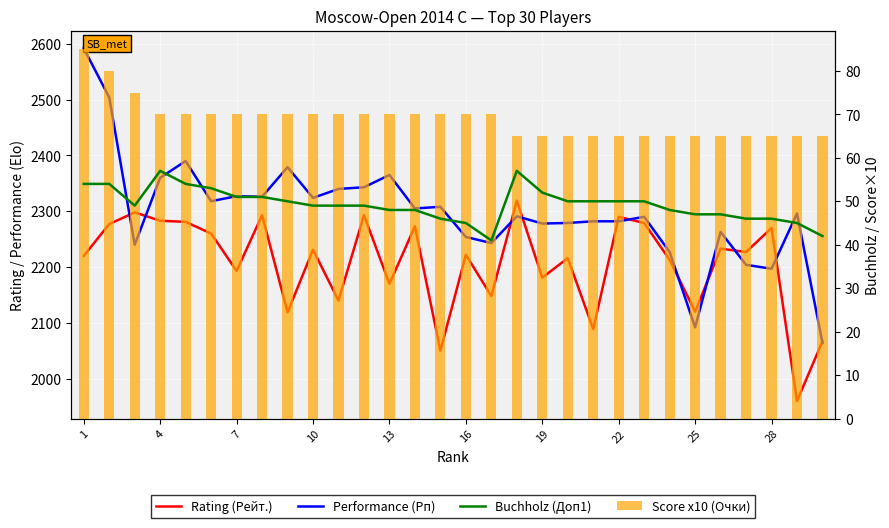

What is the difference between the maximum and second lowest values in the Buchholz (Доп1) series?

15